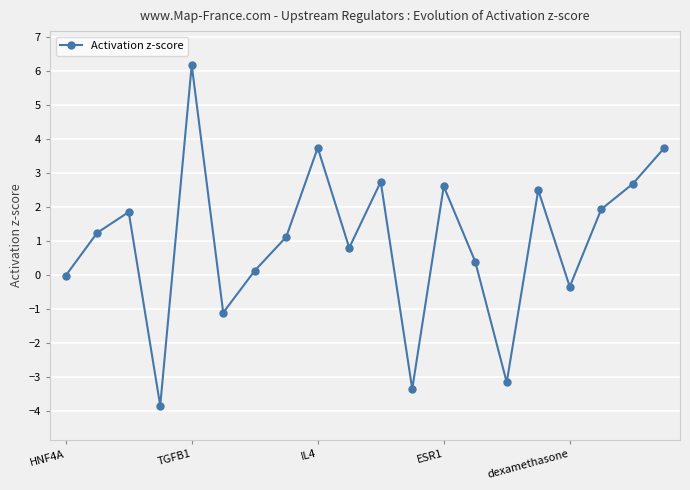

How many data points are above 1?

11